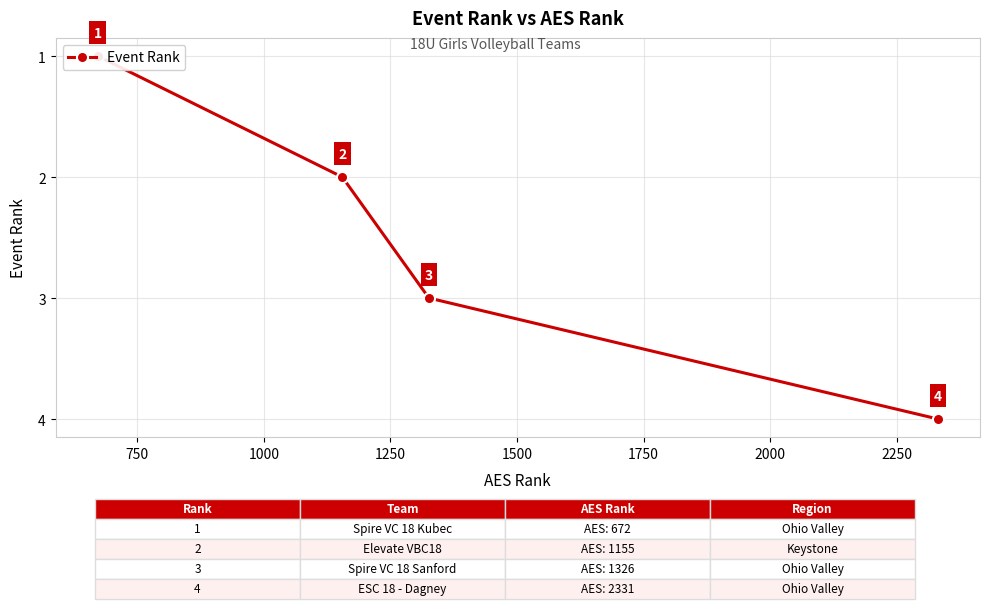

How many series are shown in this chart?

1